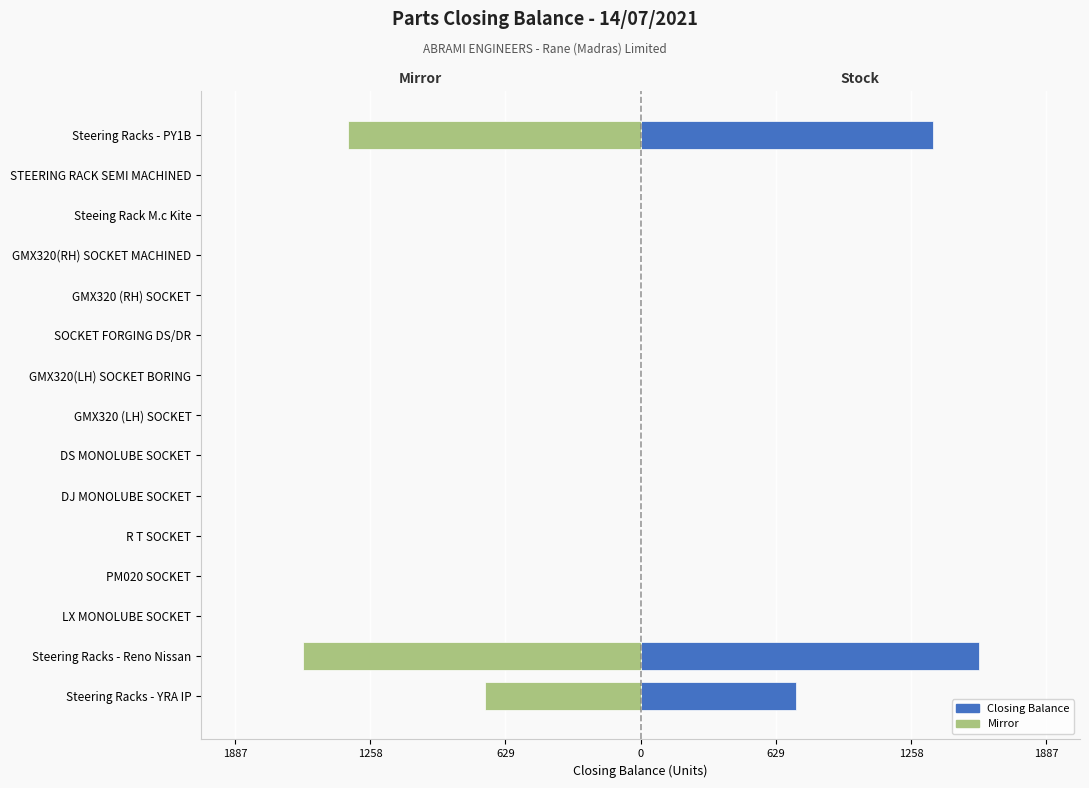

Rank the series at 9 from highest to lowest value.

Closing Balance, Mirror (Left)